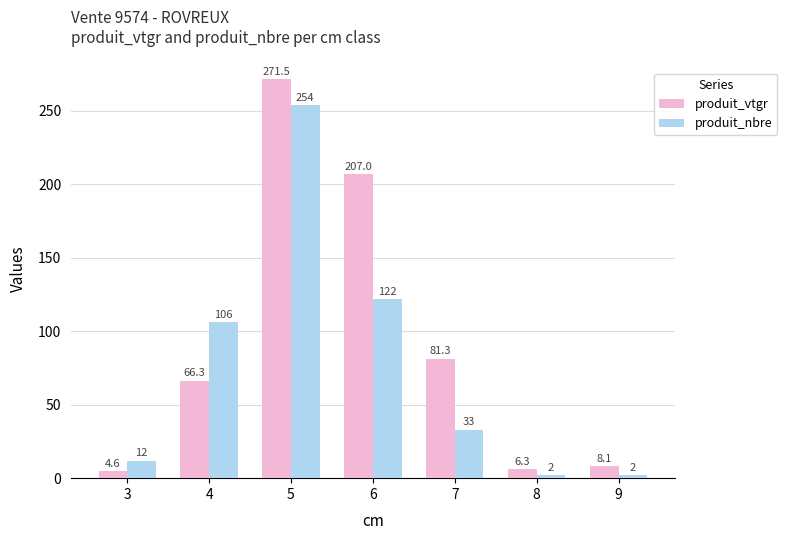

Reading right to left, what are all the values shown in this chart?

produit_vtgr: 8.1	6.3	81.3	207.0	271.5	66.3	4.6
produit_nbre: 2.0	2.0	33.0	122.0	254.0	106.0	12.0